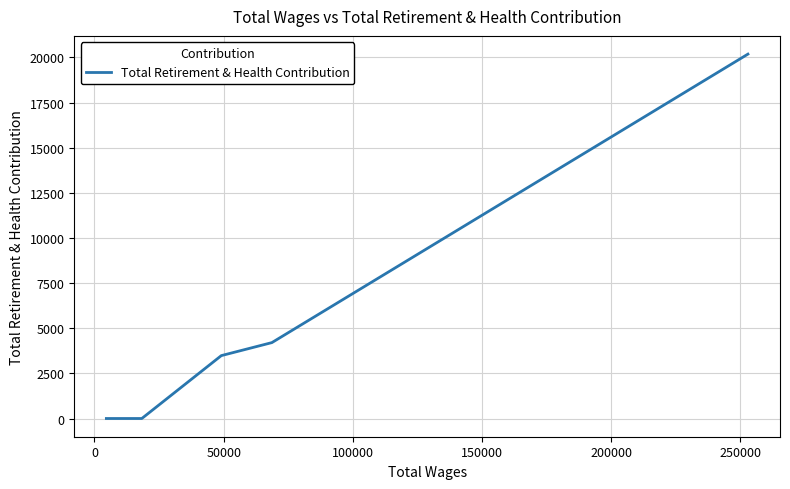

What is the maximum value shown in the chart?

20187